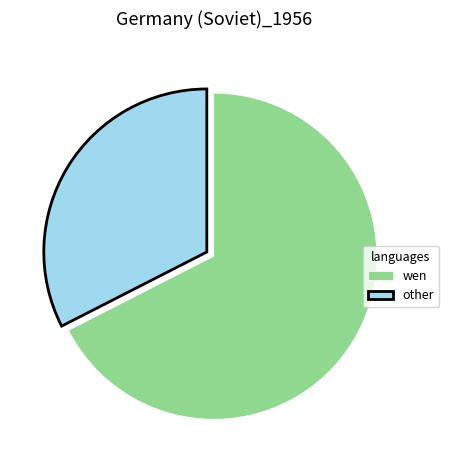

Approximately how many times larger is the value at wen compared to other?

2.1